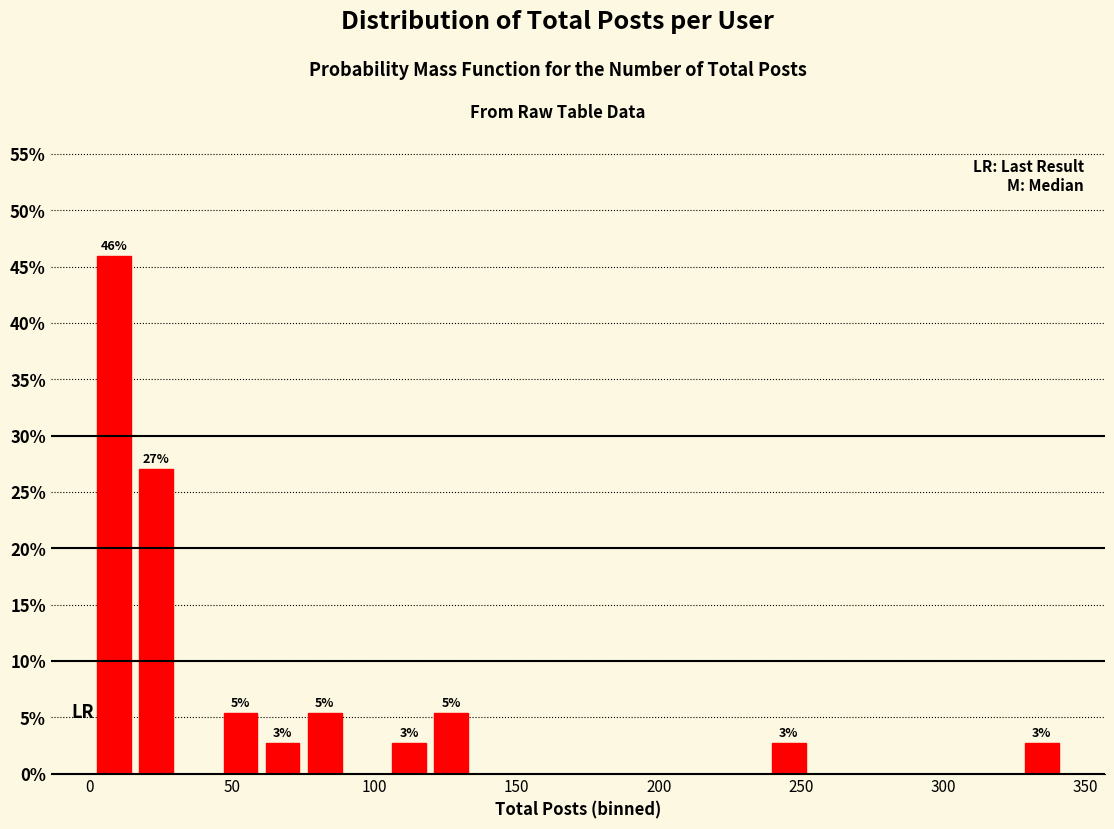

Read against the x-axis, roughly where is the centre of the tallest bar?

10